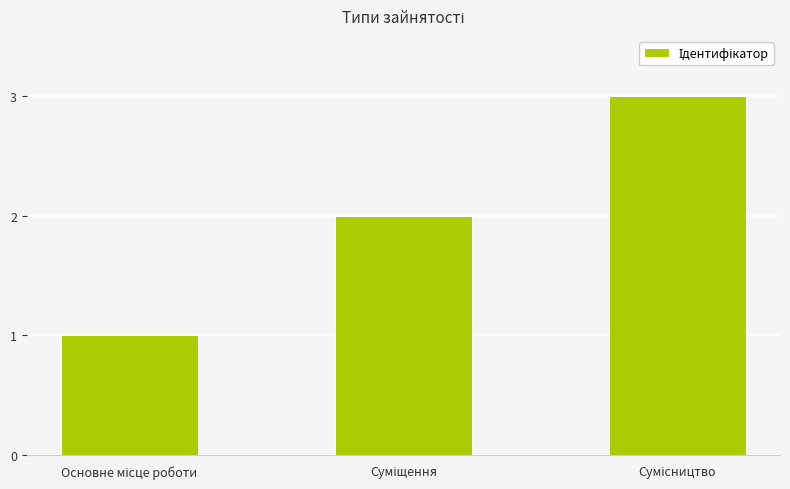

What is the maximum value shown in the chart?

3